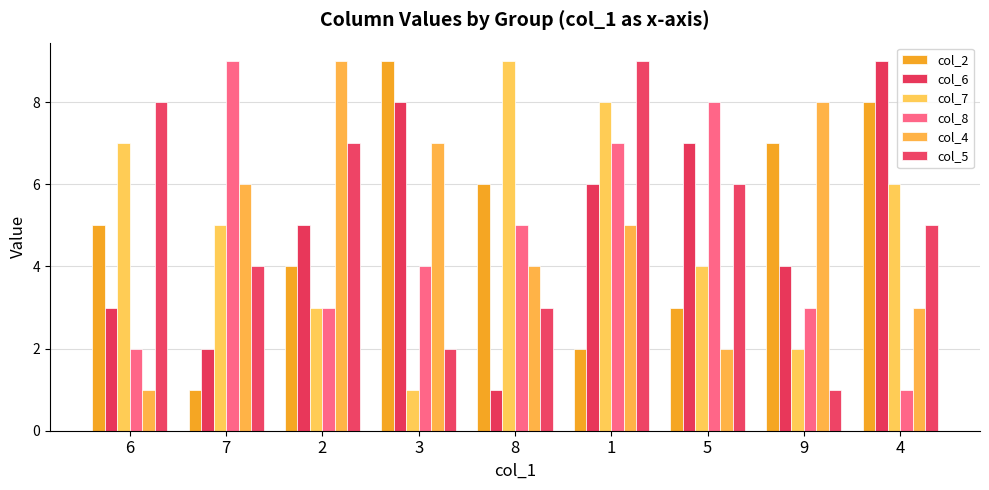

True or false: col_2 has a value of 7 at 9.

True